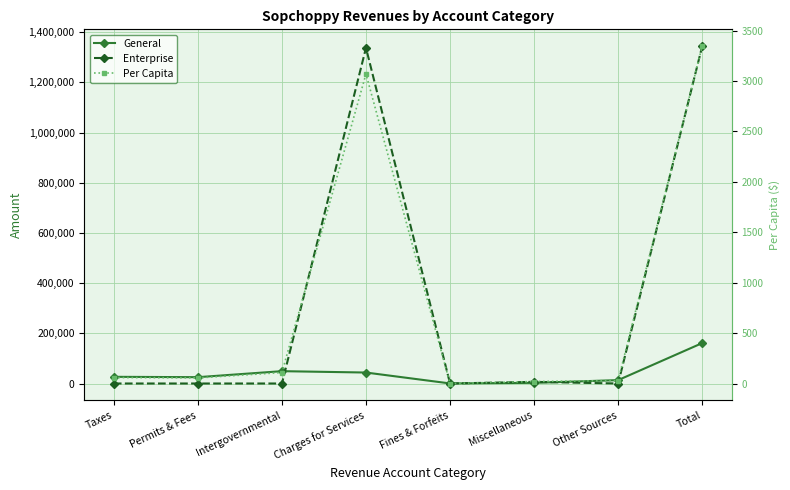

Which label corresponds to the largest value in the chart?

Total